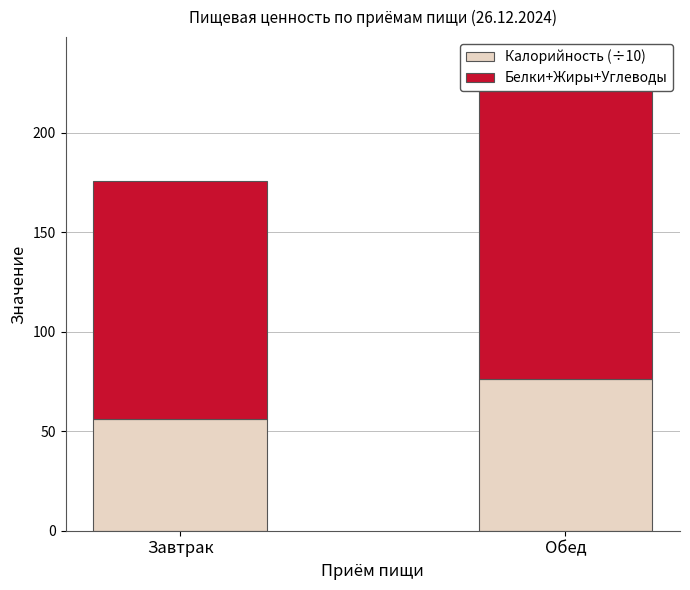

Where does the Белки+Жиры+Углеводы series first go above 160?

Обед